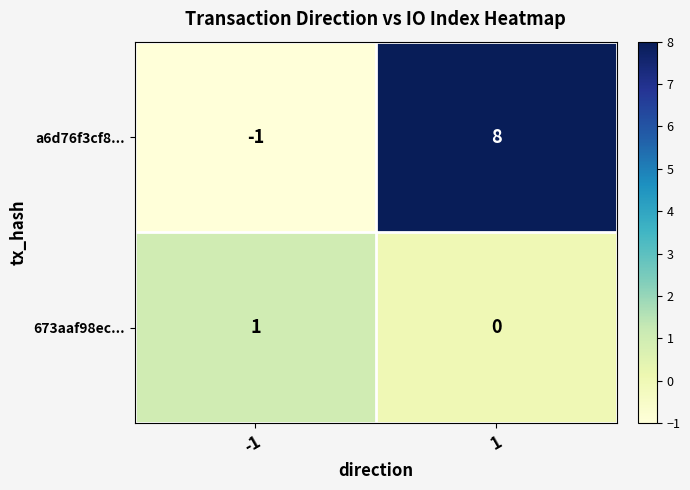

What is the difference between the maximum and minimum values in the a6d76f3cf8... series?

9